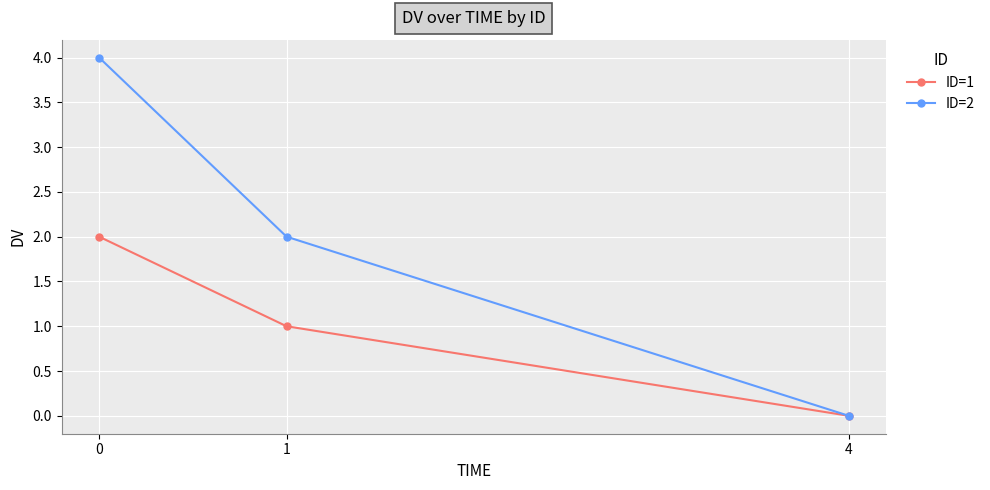

How many lines are shown in the chart?

2